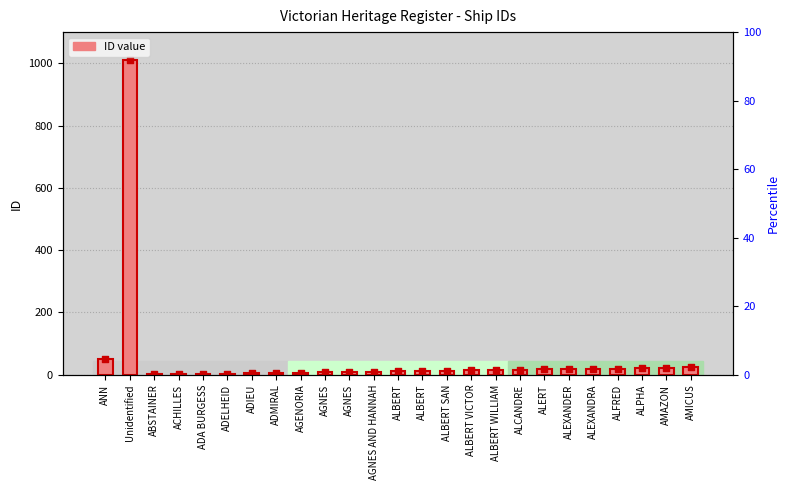

At which category is the sum across all series the highest?

Unidentified